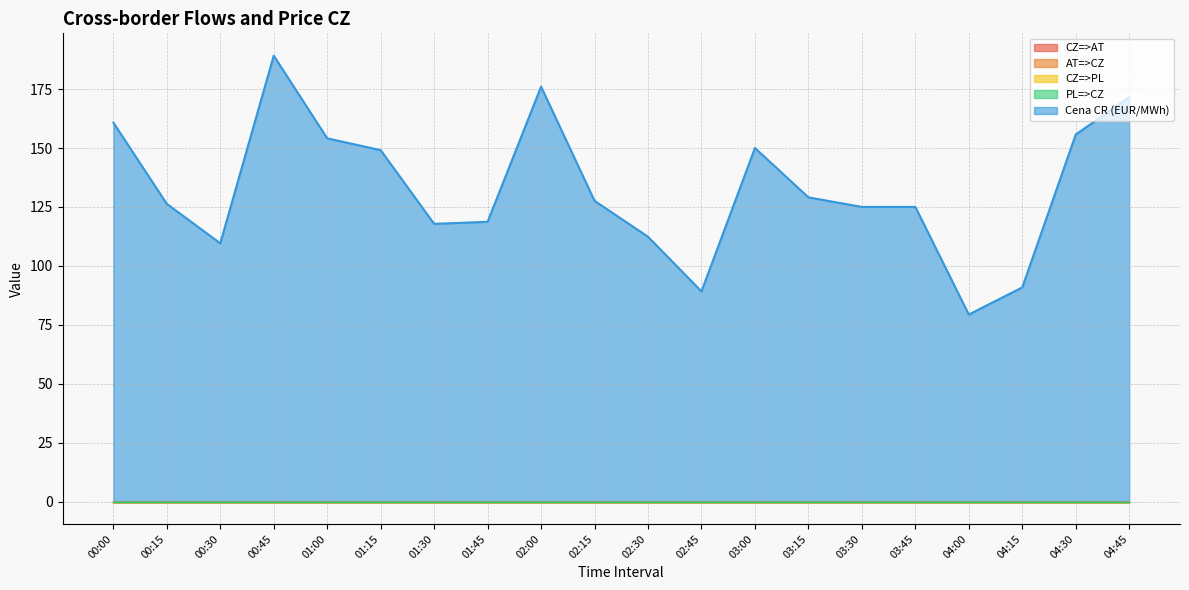

Rank the categories by CZ=>AT value from highest to lowest.

00:00, 00:15, 00:30, 00:45, 01:00, 01:15, 01:30, 01:45, 02:00, 02:15, 02:30, 02:45, 03:00, 03:15, 03:30, 03:45, 04:00, 04:15, 04:30, 04:45